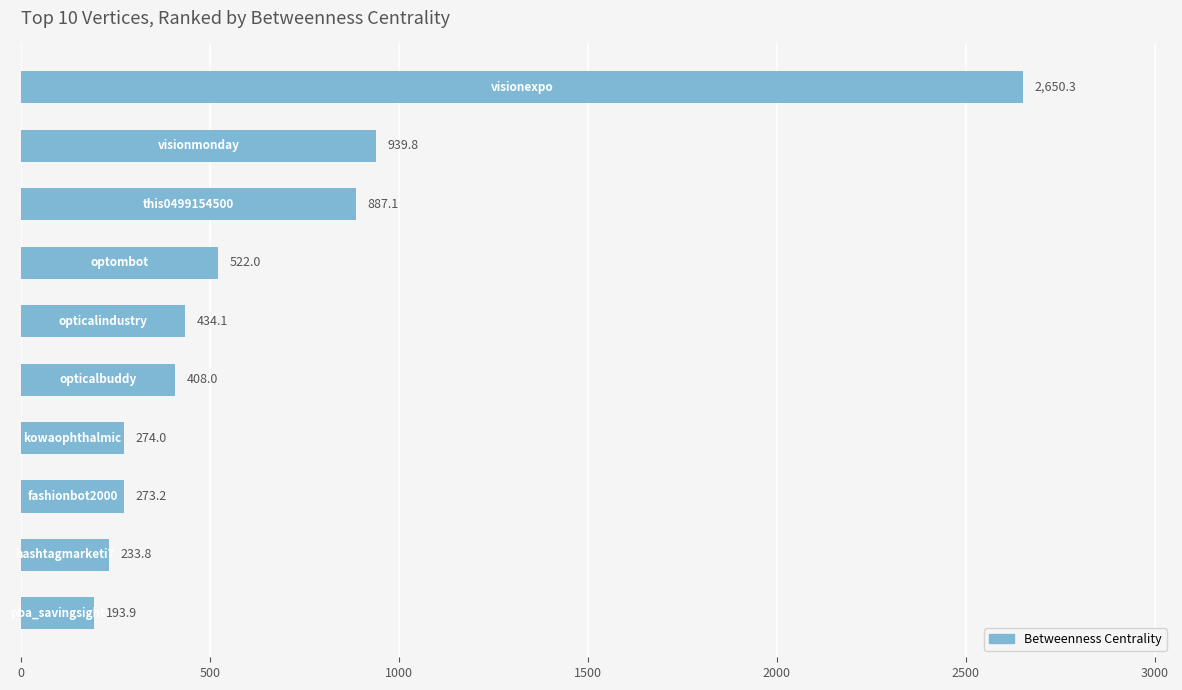

How many data points are less than 434?

5